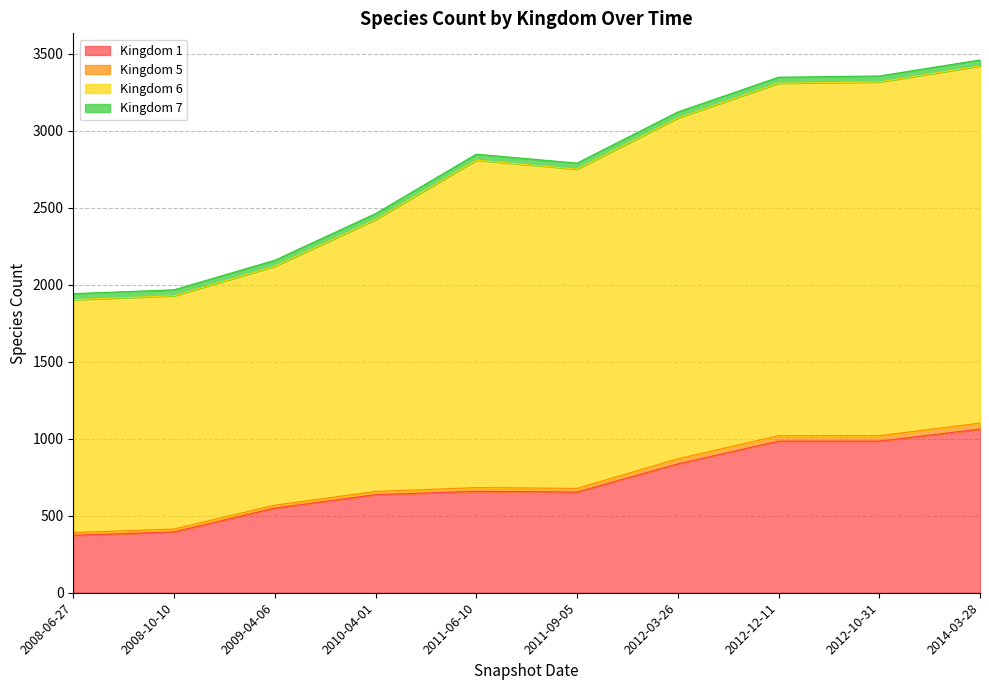

The Kingdom 6 series shows 1444 at 2010-04-01. True or false?

False